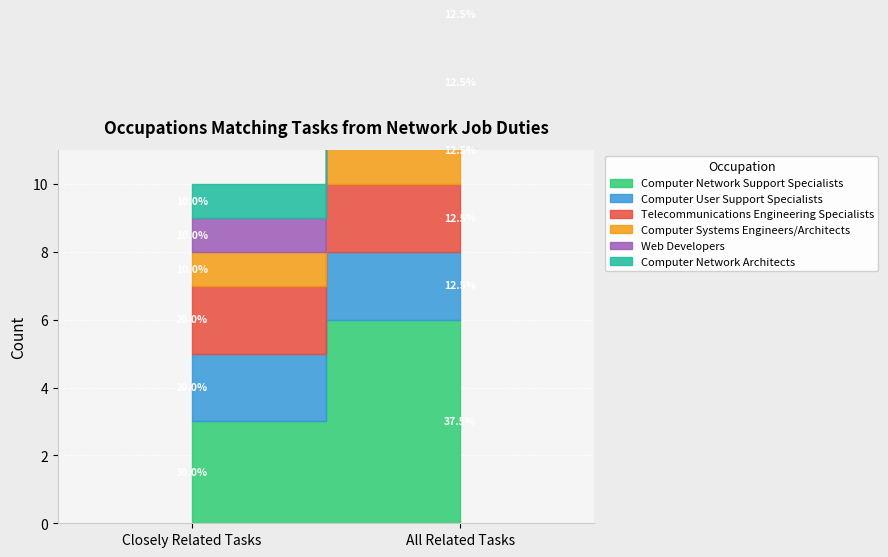

What is the total value across all series at All Related Tasks?

16